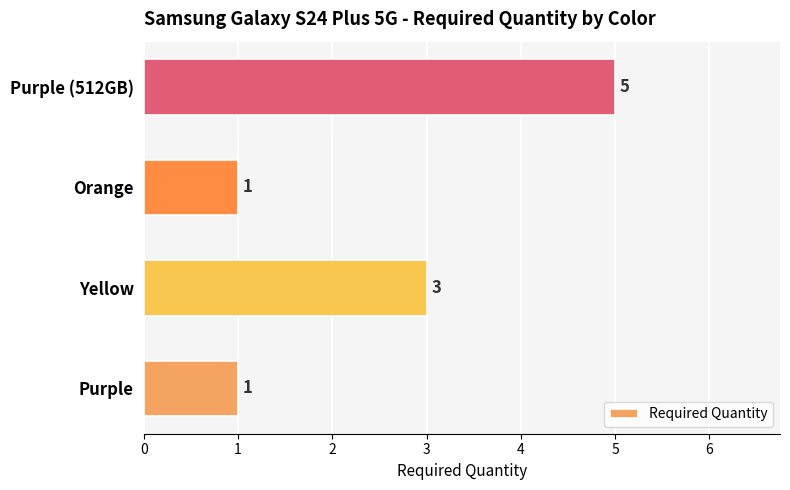

How many values are below 3?

2